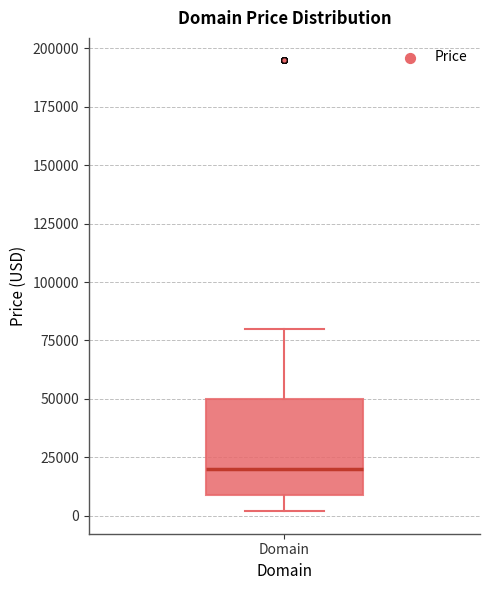

Where is the lower edge of the box for Domain on the y-axis? The values are not printed on the chart, so give them approximately, as read against the axis.

10000